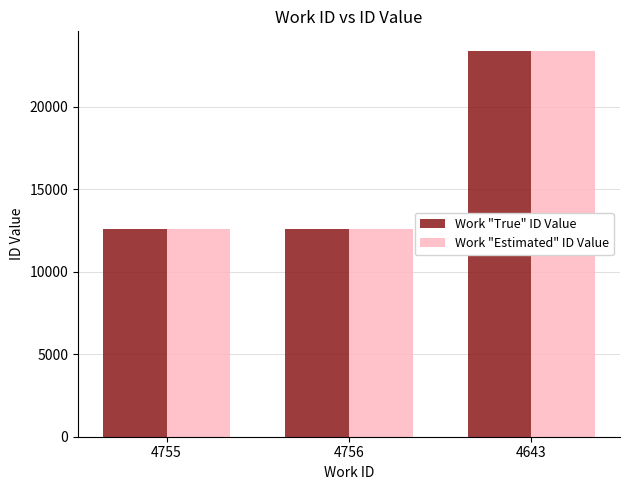

What is the total value across all series at 4755?

25170